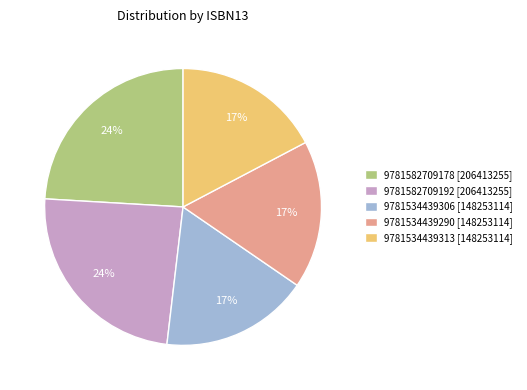

To the nearest percent, what is the combined percentage of 9781534439313 and 9781582709178?

41%